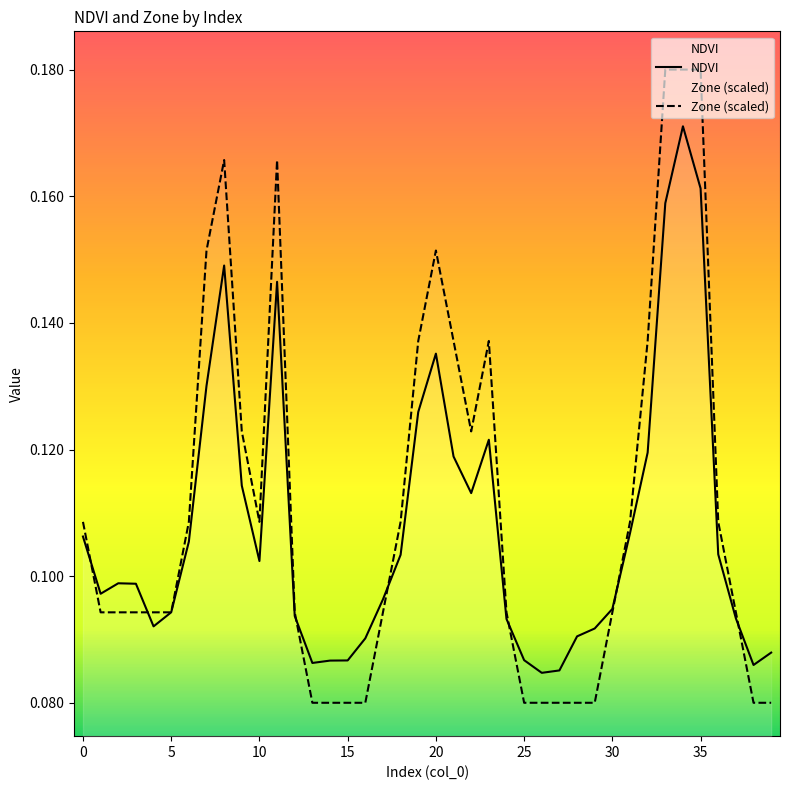

In NDVI, how many points are higher than both neighbors (excluding endpoints)?

6